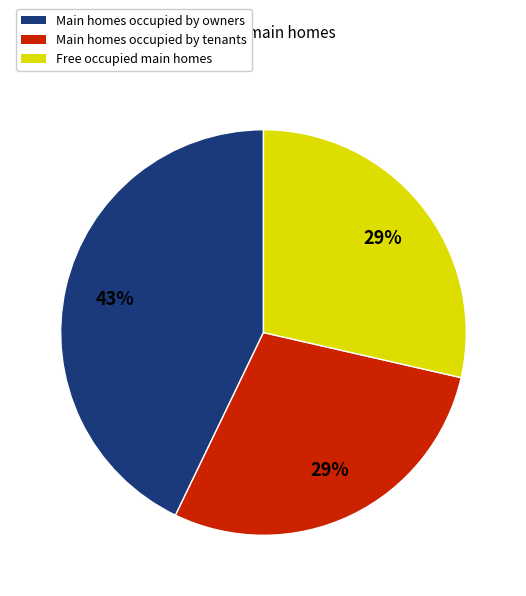

Does any single category account for the majority?

No